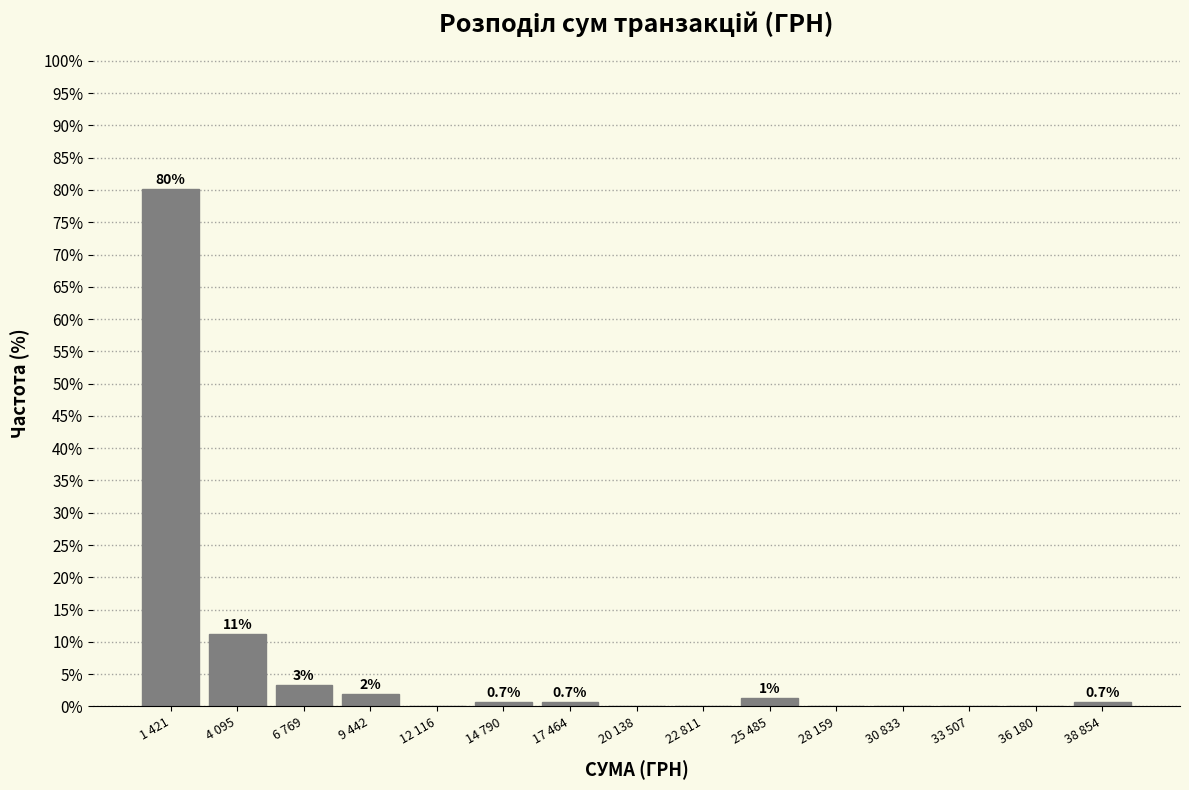

Where is the data nearest to the value 40?

4 095